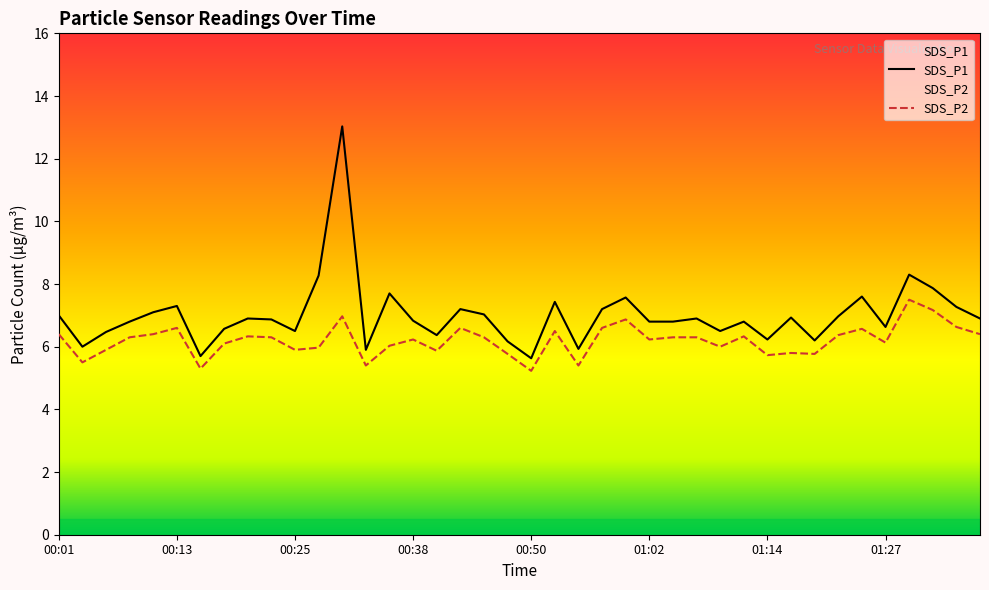

True or false: SDS_P2 and SDS_P1 intersect in this chart.

False